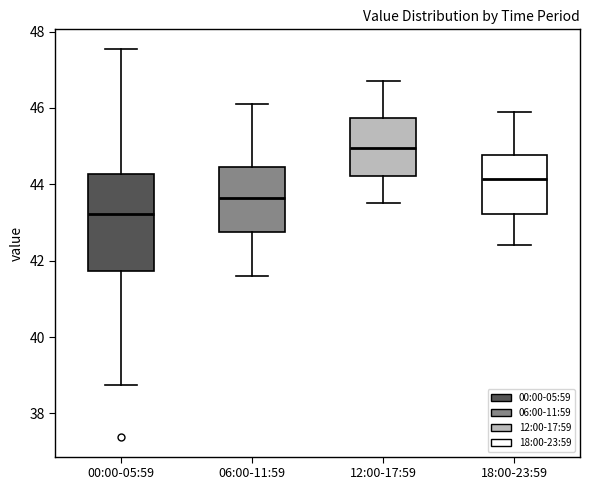

Reading left to right, read every box against the y-axis: the position of its median line, the range the box covers, and the ends of its whiskers. The values are not printed on the chart, so give them approximately, as read against the axis.

00:00-05:59: median 43.2, box 41.8 to 44.2, whiskers 38.8 to 47.6
06:00-11:59: median 43.6, box 42.8 to 44.4, whiskers 41.6 to 46.2
12:00-17:59: median 45.0, box 44.2 to 45.8, whiskers 43.6 to 46.8
18:00-23:59: median 44.2, box 43.2 to 44.8, whiskers 42.4 to 46.0